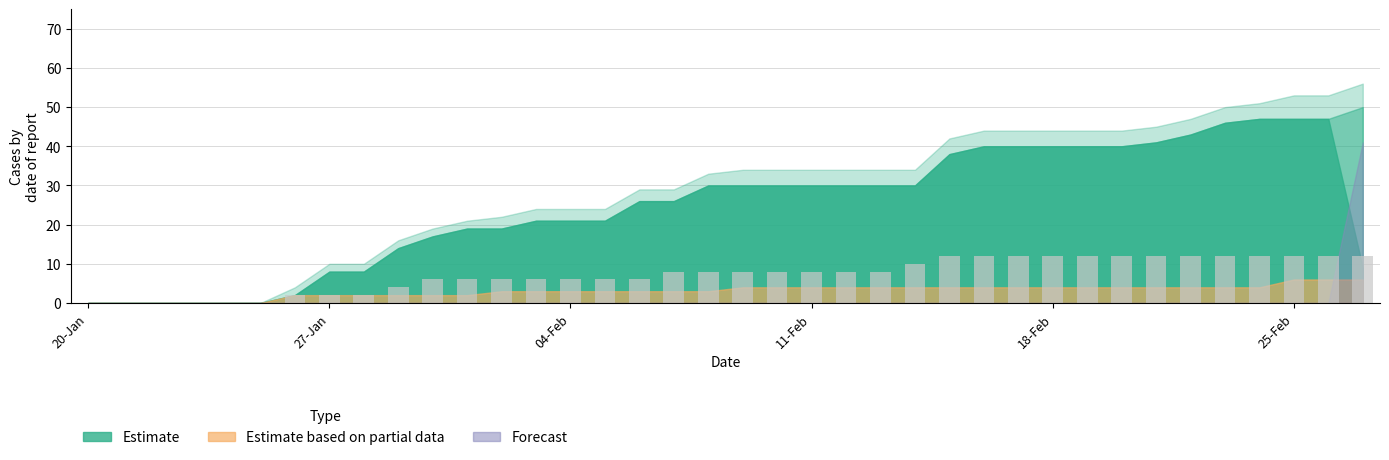

What is the maximum value shown in the chart?

12